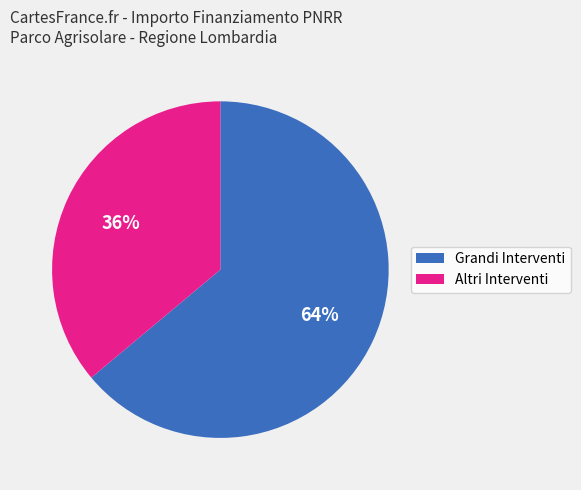

Rank the categories by value from highest to lowest.

Grandi Interventi, Altri Interventi